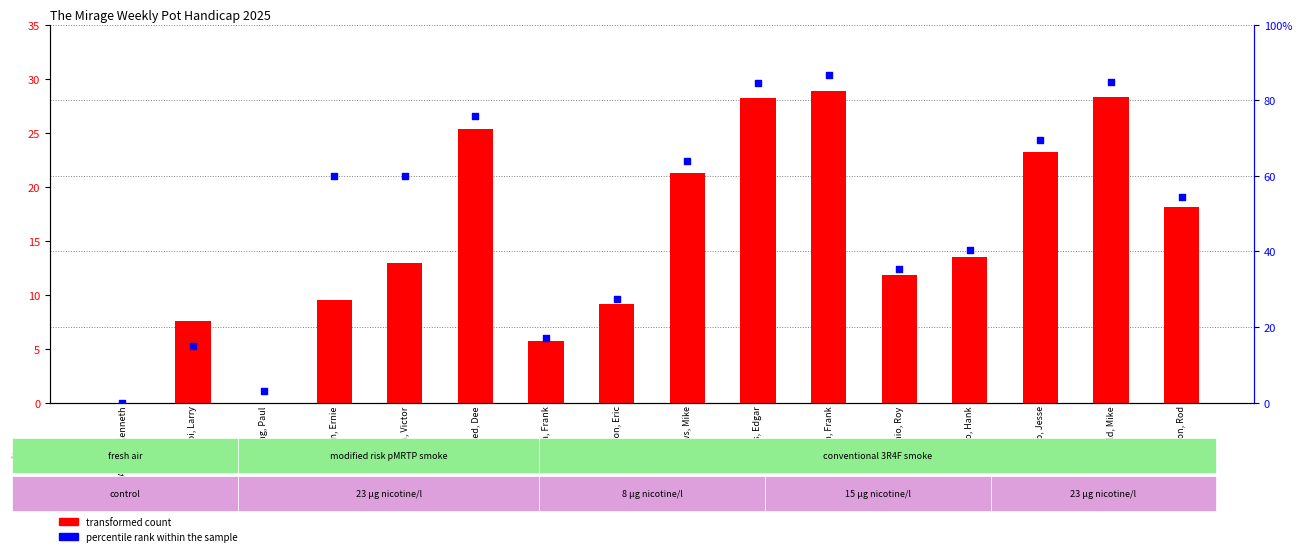

At how many categories does at least one series exceed 39?

10